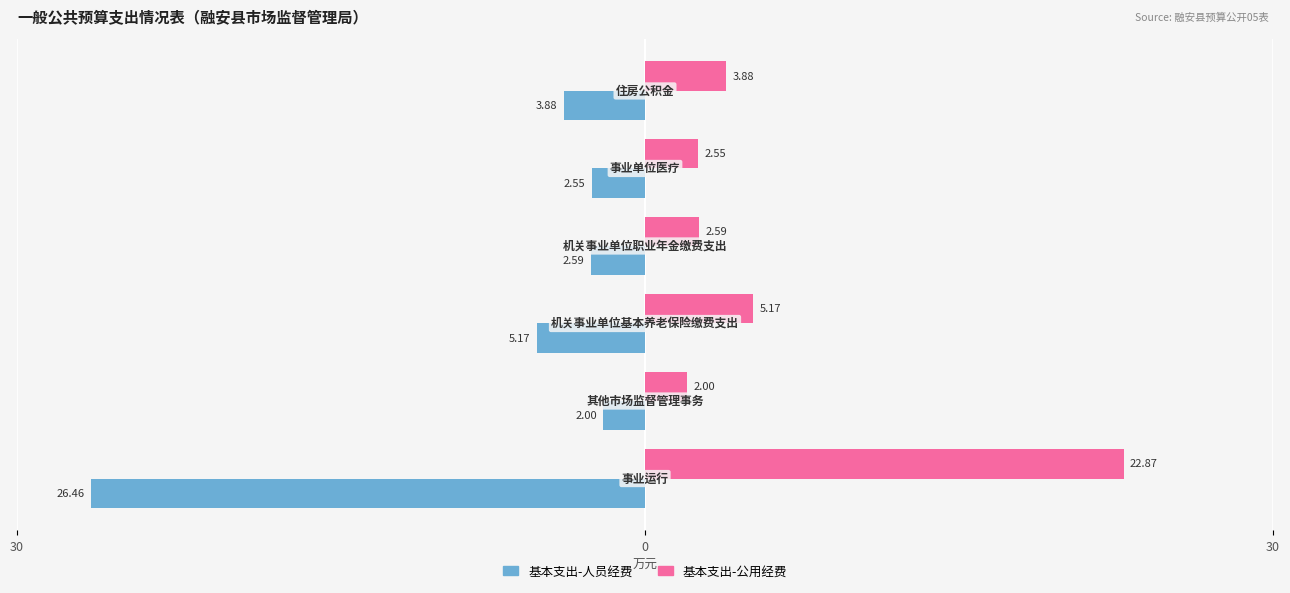

The Female series shows 8.3 at 30. True or false?

False